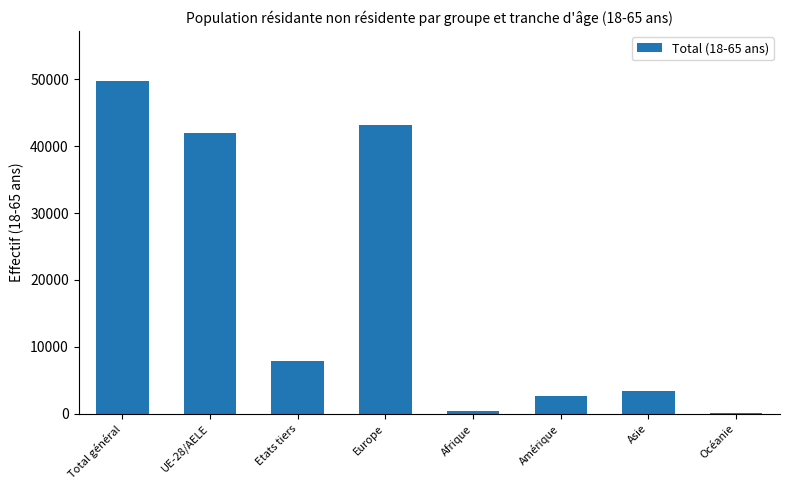

What is the change in value from Etats tiers to Amérique?

-5244